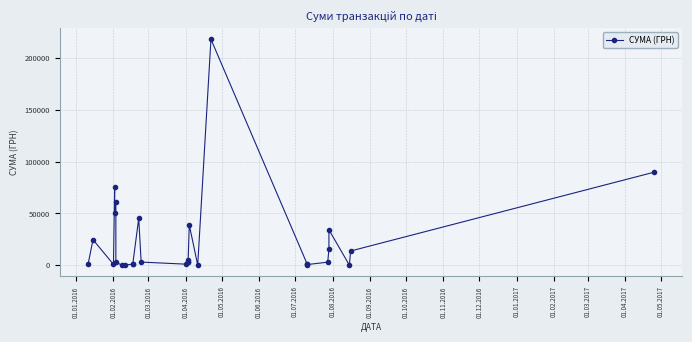

The chart shows a value of 446.1 at 01.11.2016. True or false?

False